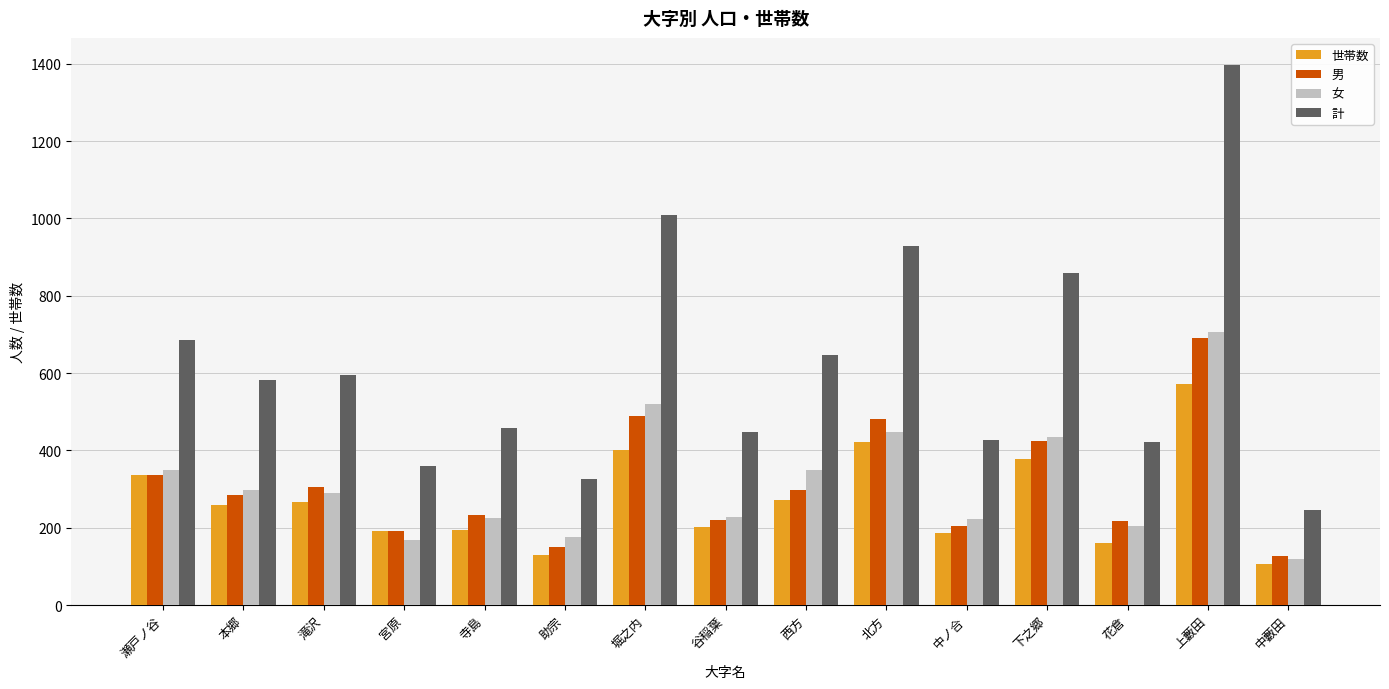

How many data points in 世帯数 are less than 259?

7